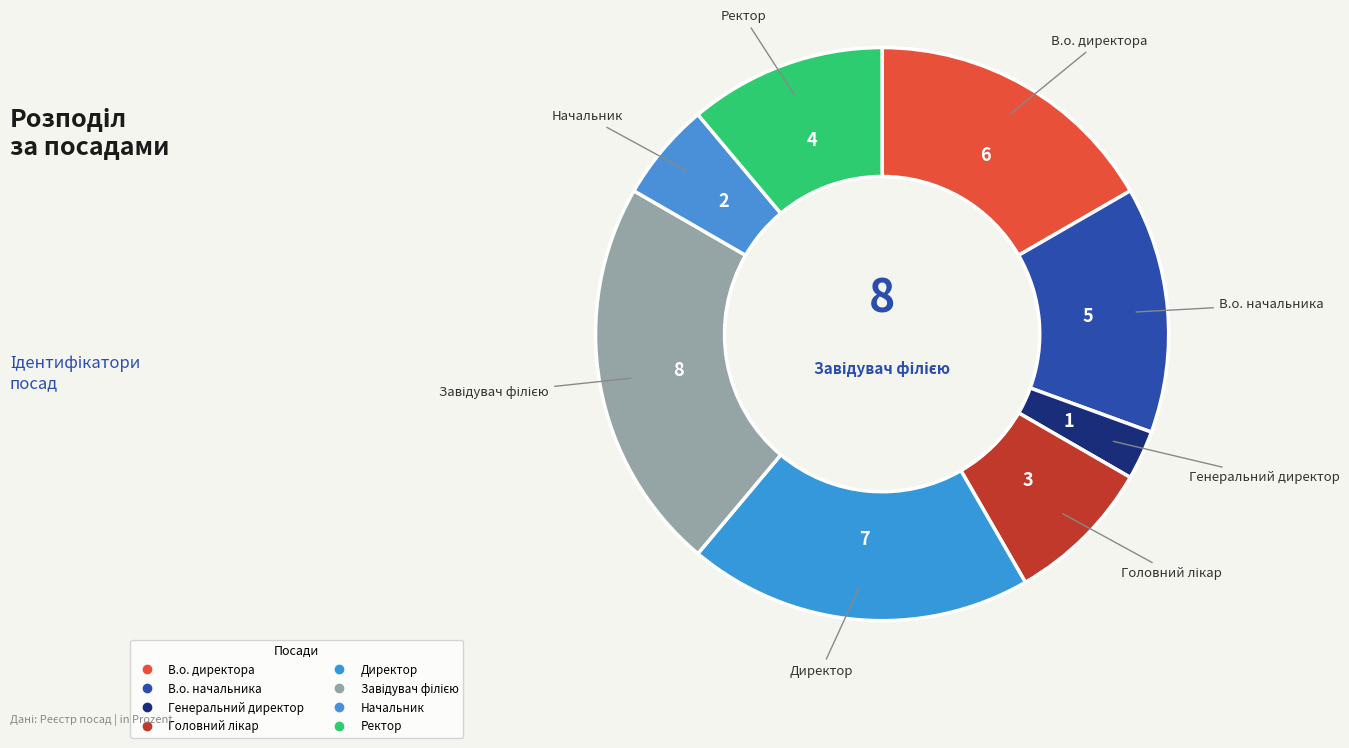

How many slices are in this pie chart?

8